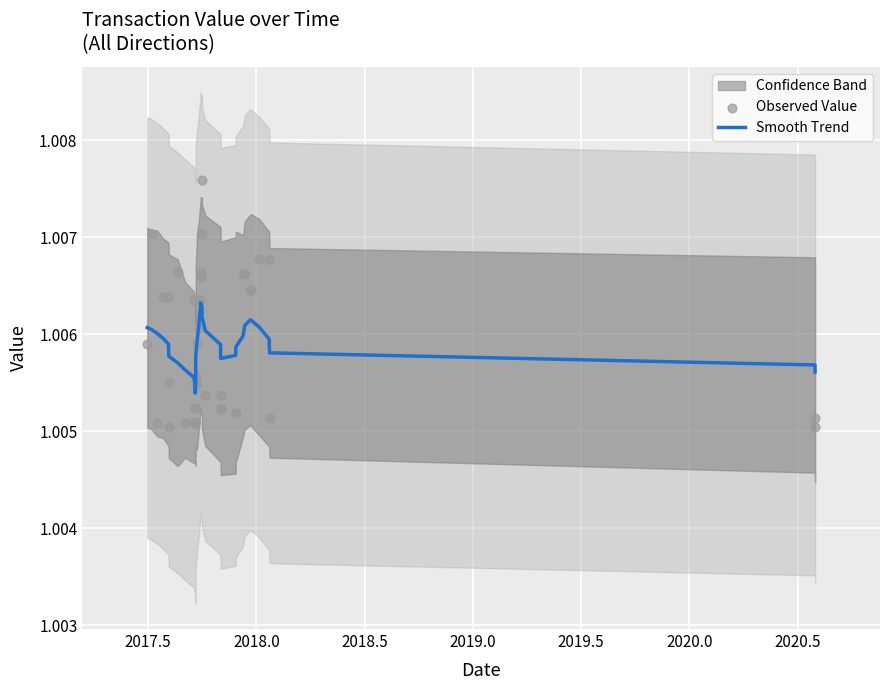

Is the value of Observed Value at 30 greater than the value of Smooth Trend at 2017.5?

No